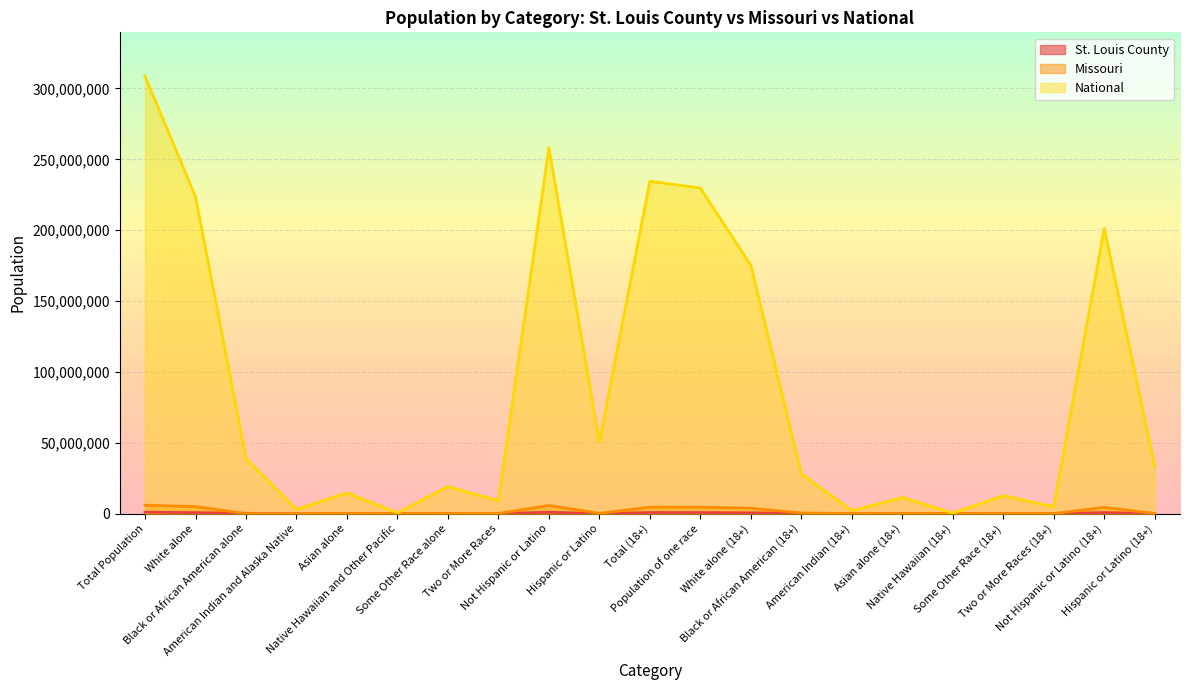

Rank the categories by Missouri value from highest to lowest.

Total Population, Not Hispanic or Latino, White alone, Total (18+), Population of one race, Not Hispanic or Latino (18+), White alone (18+), Black or African American (18+), Hispanic or Latino, Hispanic or Latino (18+), Two or More Races, Asian alone, Some Other Race alone, Asian alone (18+), Two or More Races (18+), Some Other Race (18+), American Indian and Alaska Native, American Indian (18+), Native Hawaiian and Other Pacific, Native Hawaiian (18+), Black or African American alone